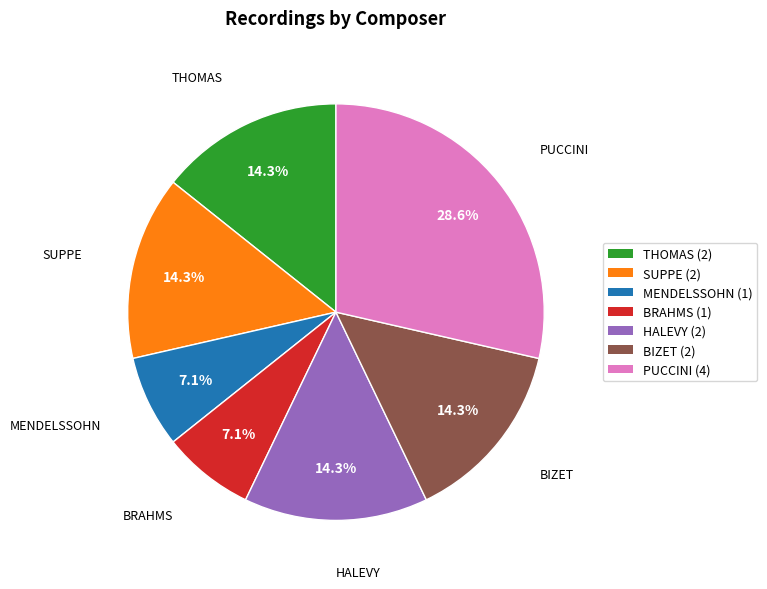

Do THOMAS and BIZET together represent more than half of the pie?

No